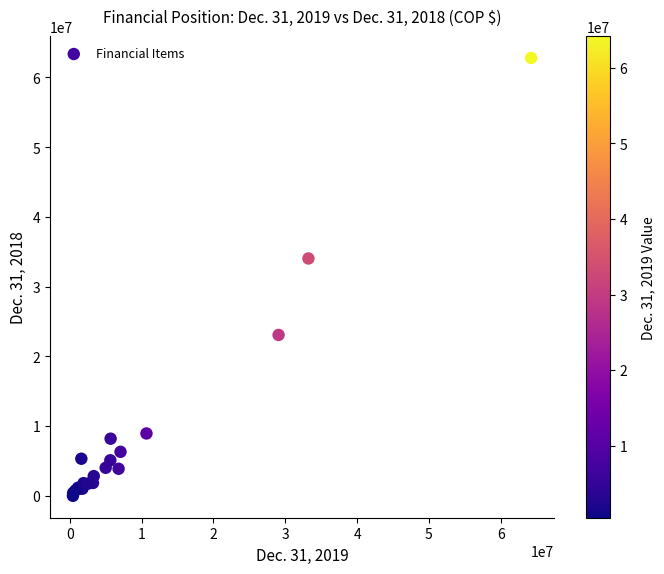

What Y value in the scatter plot is closest to 31399991?

34042718